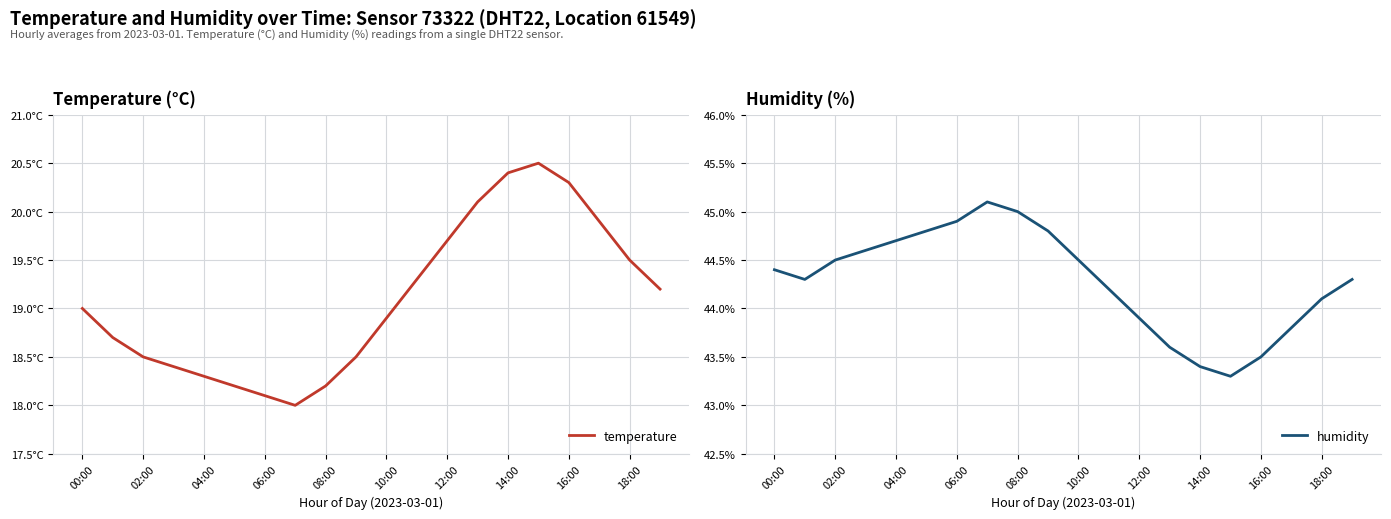

Rank the series by their average value, from highest to lowest.

humidity, temperature